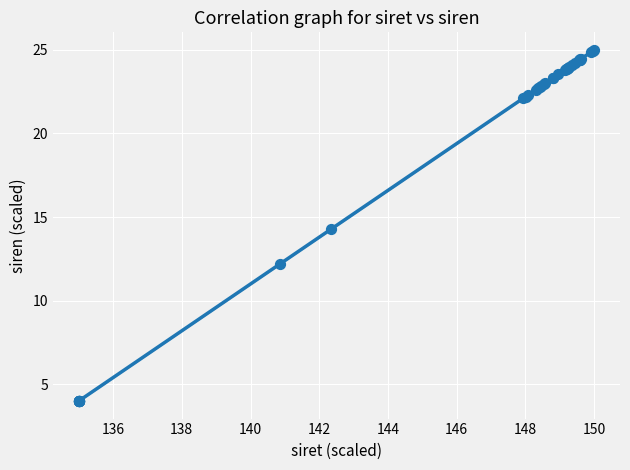

What Y value in the scatter plot is closest to 14?

14.3